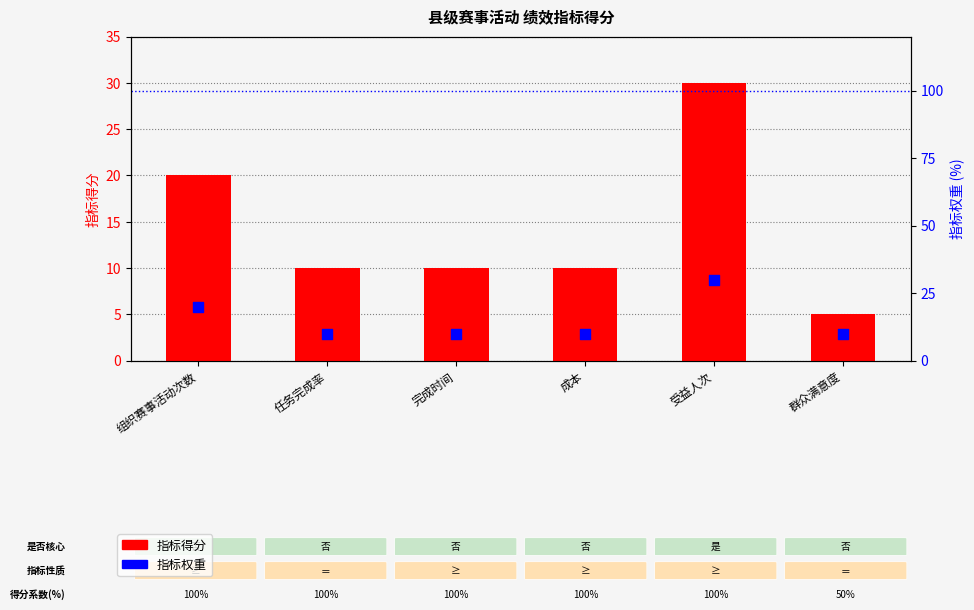

What are all the series names shown in the legend?

指标得分, 指标权重